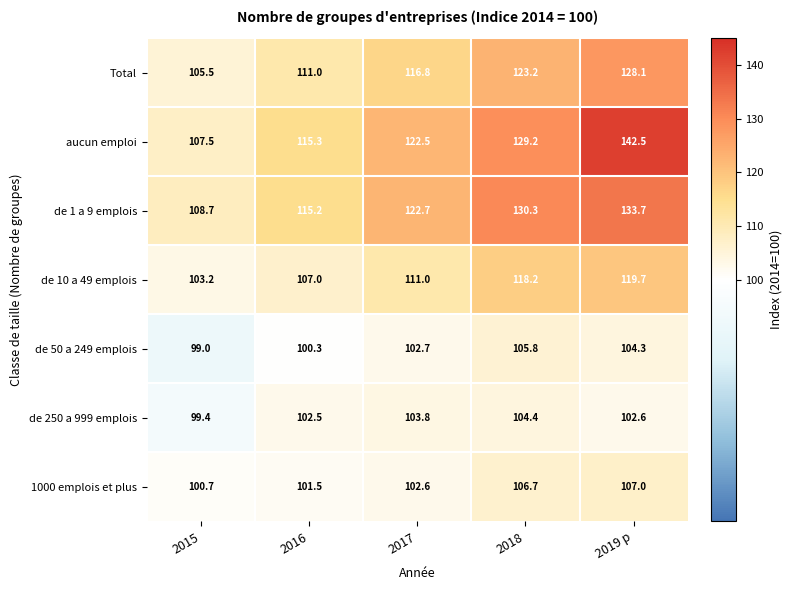

What is the spread (max minus min) of values at 2018?

25.9